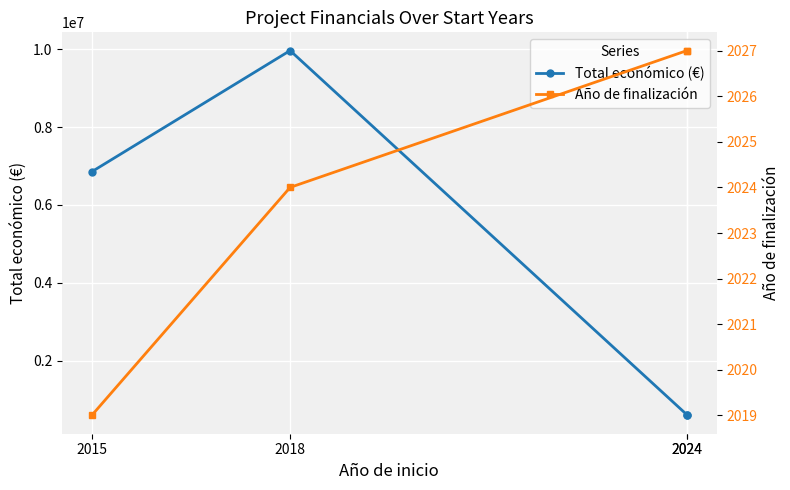

What is the difference between the highest and lowest values at 2018?

9961842